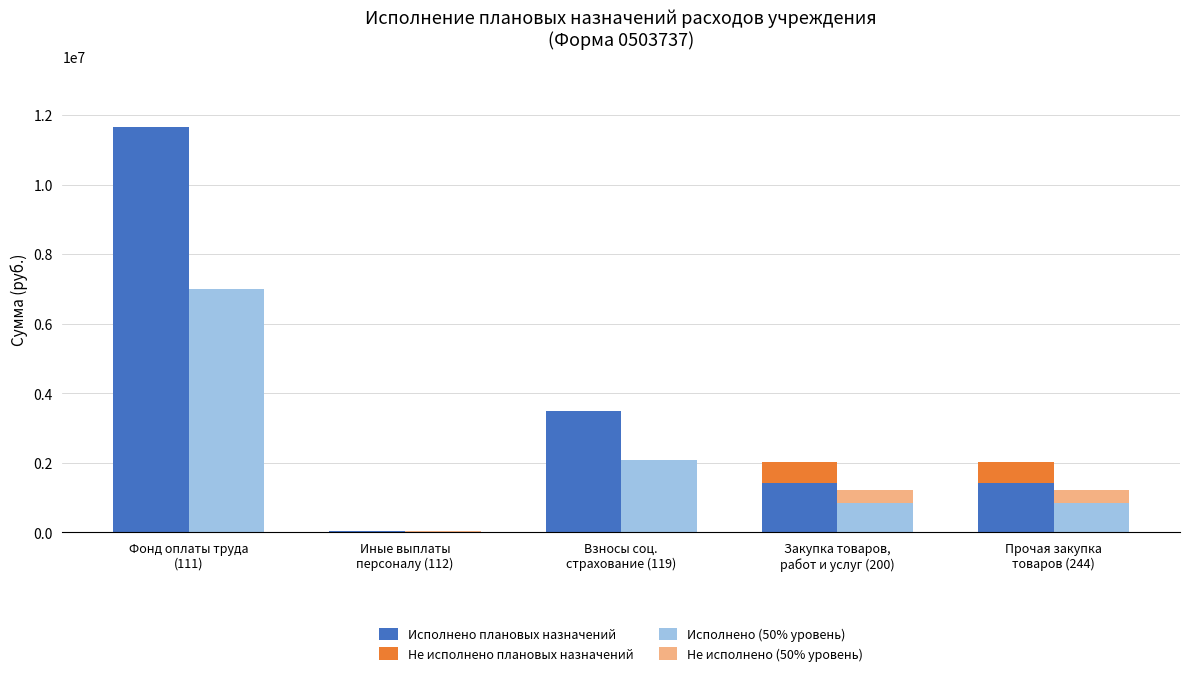

How many data points in Исполнено плановых назначений are above 1427965?

4